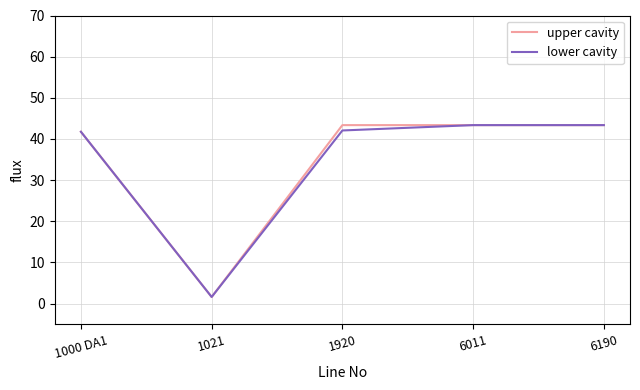

What is the total value across all series at 1021?

3.2